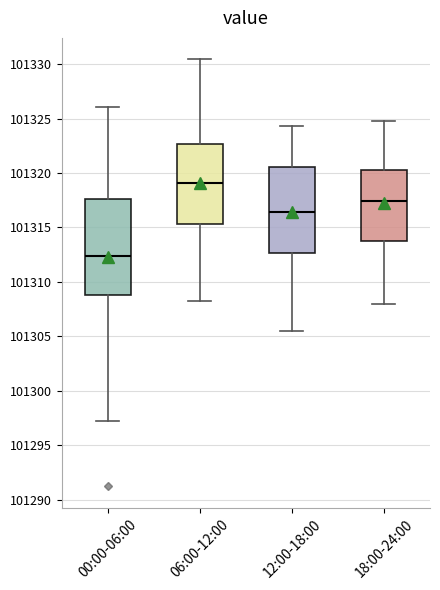

Which box is the tallest, from its lower edge to its upper edge?

00:00-06:00